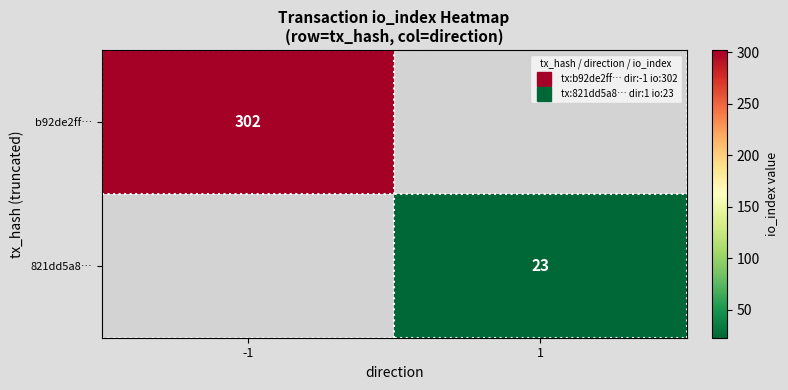

List the labels in order of 821dd5a8… value, largest first.

-1, 1